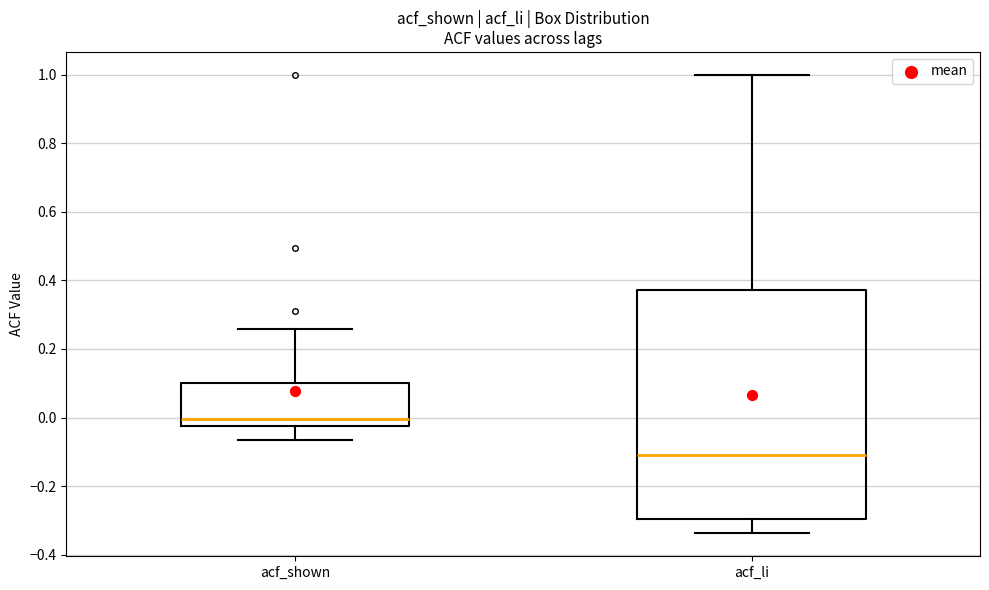

Reading left to right, read every box against the y-axis: the position of its median line, the range the box covers, and the ends of its whiskers. The values are not printed on the chart, so give them approximately, as read against the axis.

acf_shown: median 0.00, box -0.02 to 0.10, whiskers -0.06 to 0.26
acf_li: median -0.10, box -0.30 to 0.38, whiskers -0.34 to 1.00